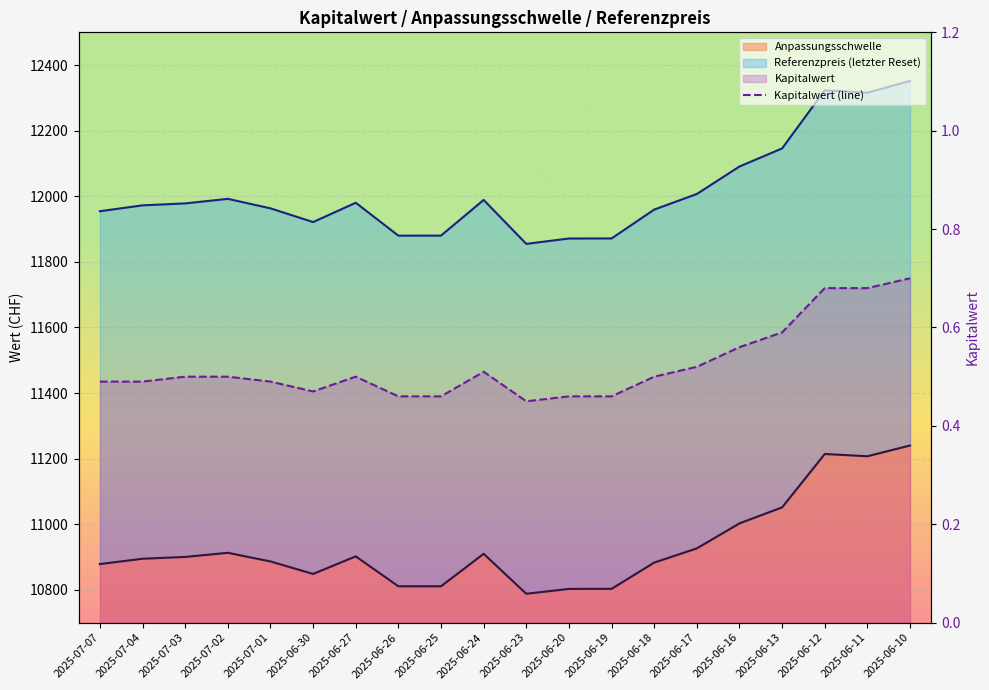

What is the average value?

0.5